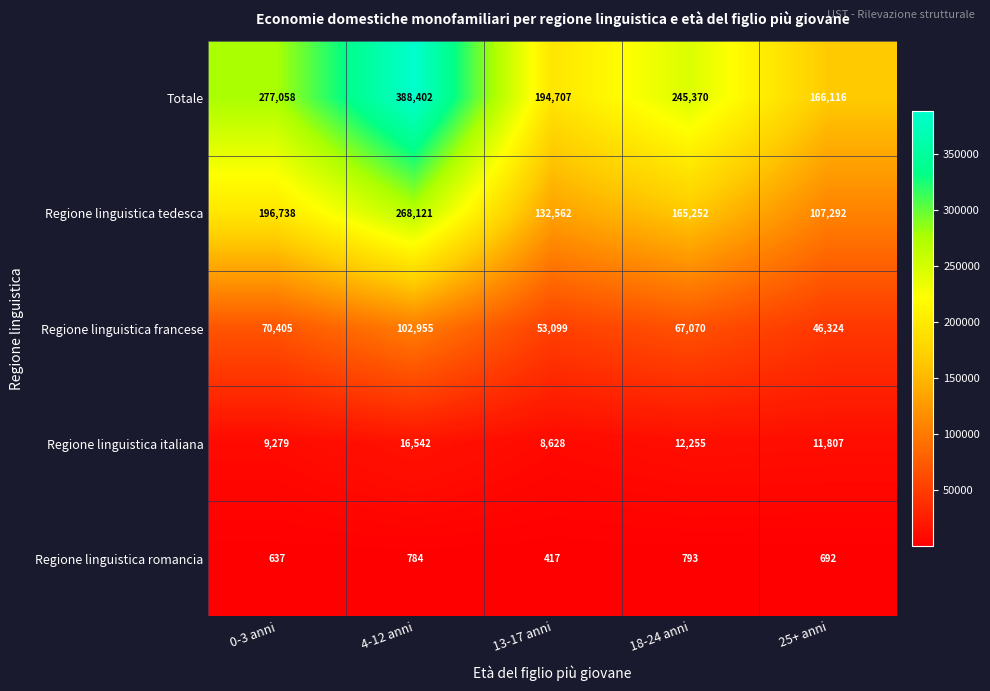

Which label corresponds to the smallest value in the chart?

13-17 anni